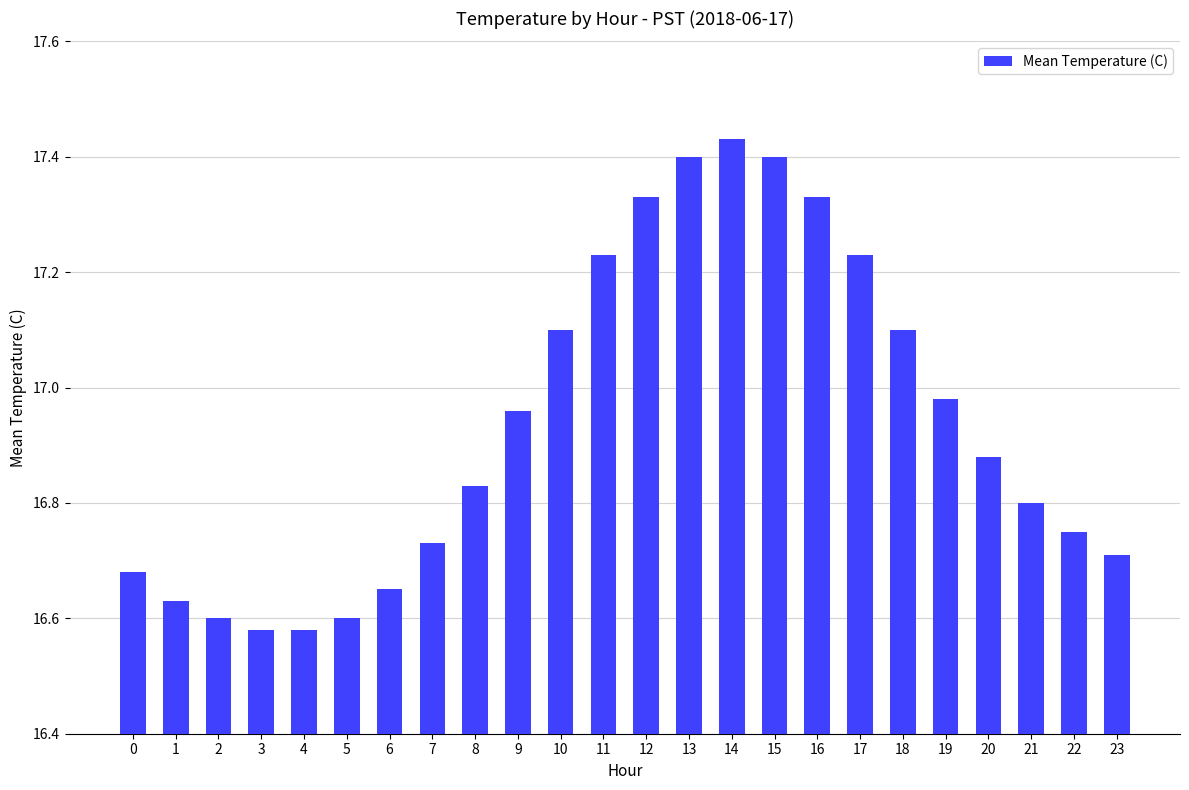

What is the ratio of the value at 20 to the value at 16?

1.0